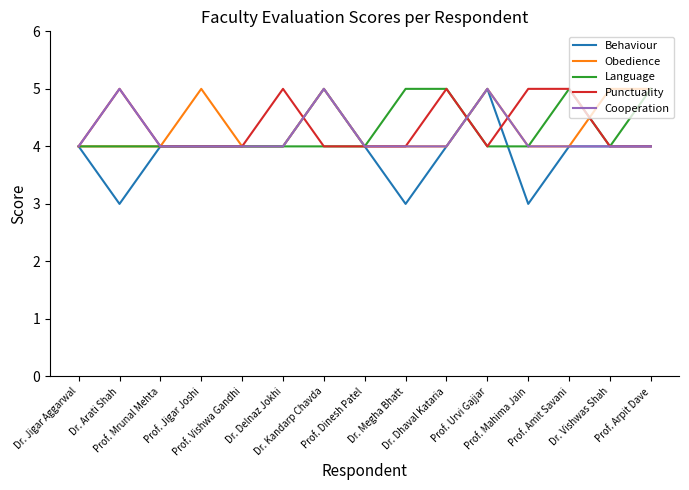

Is this an area chart (filled region under the line)?

No